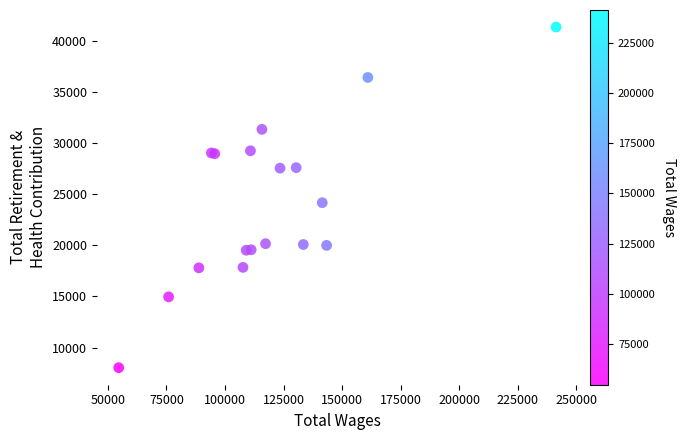

What Y value in the scatter plot is closest to 24703?

24183